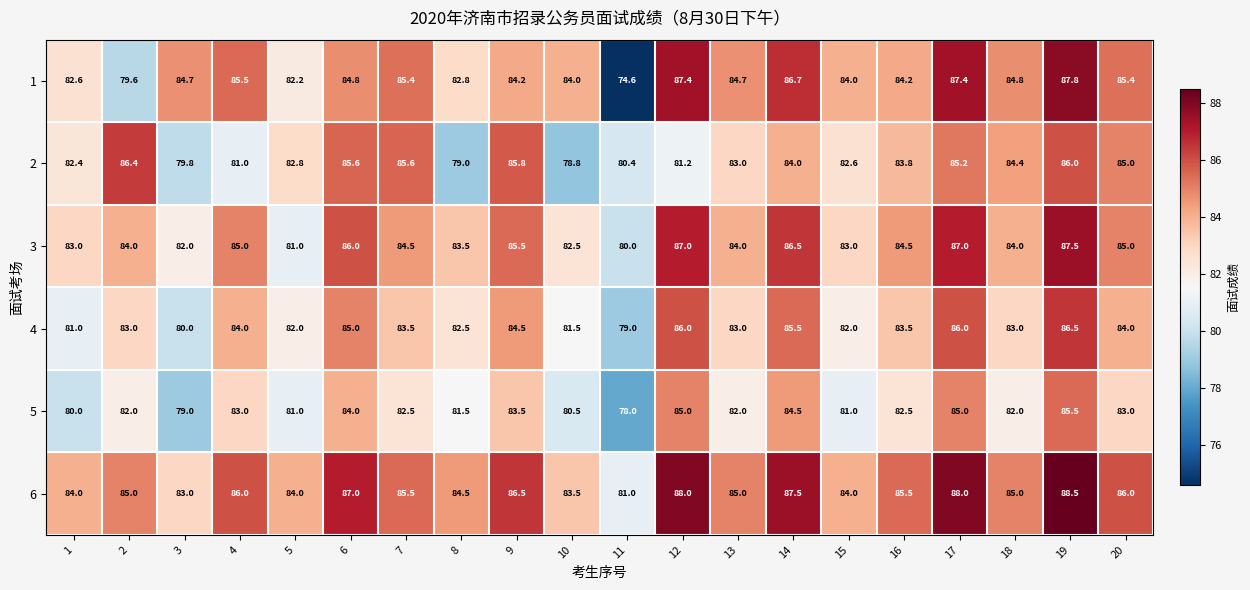

List the series in order of their peak value, highest first.

6, 1, 3, 4, 2, 5